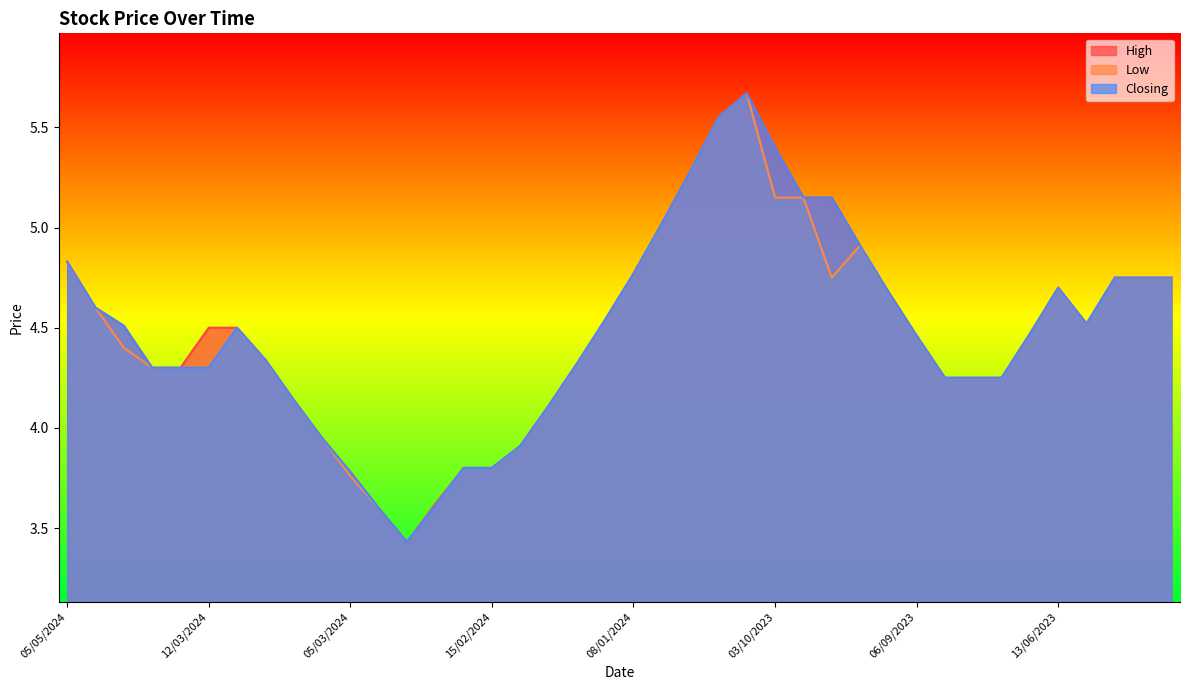

Which category has the highest value in the Closing series?

05/10/2023